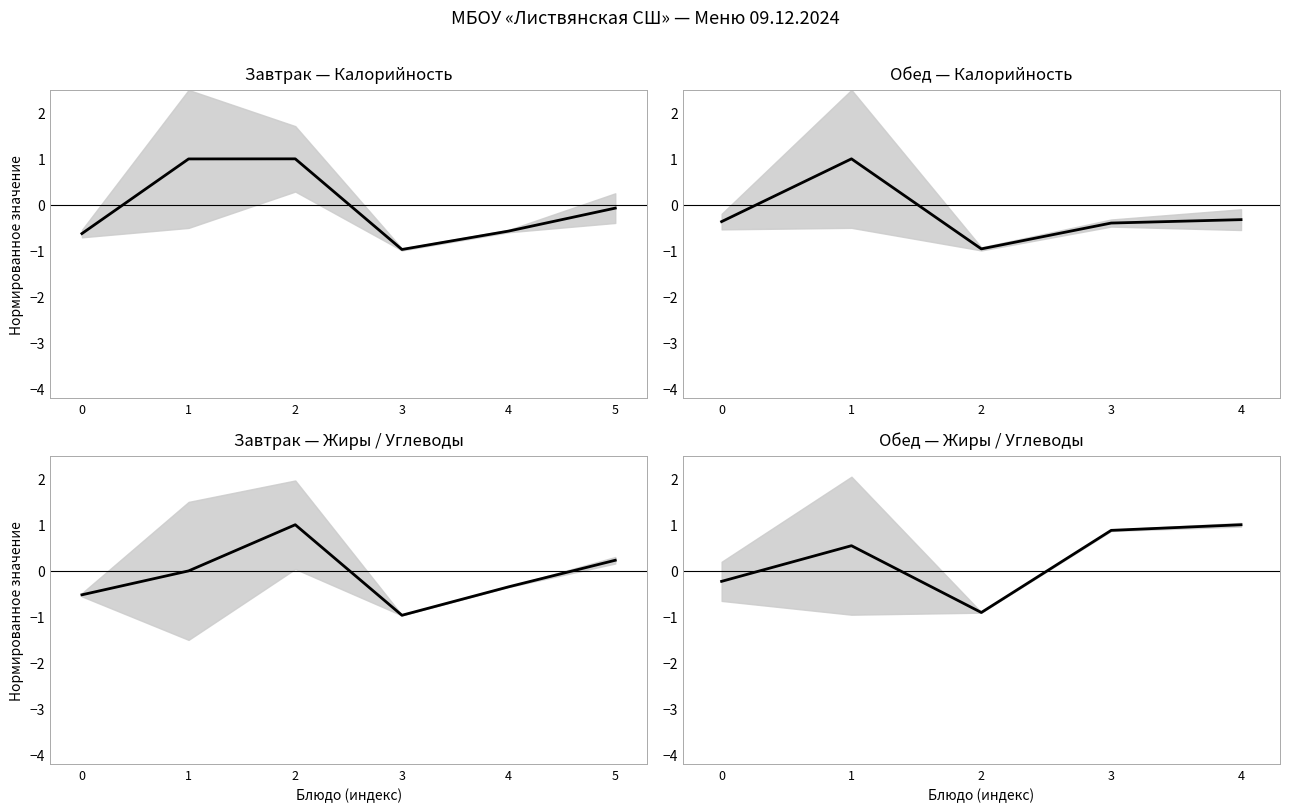

List the labels in order of Калорийность value, smallest first.

2, 3, 0, 4, 1